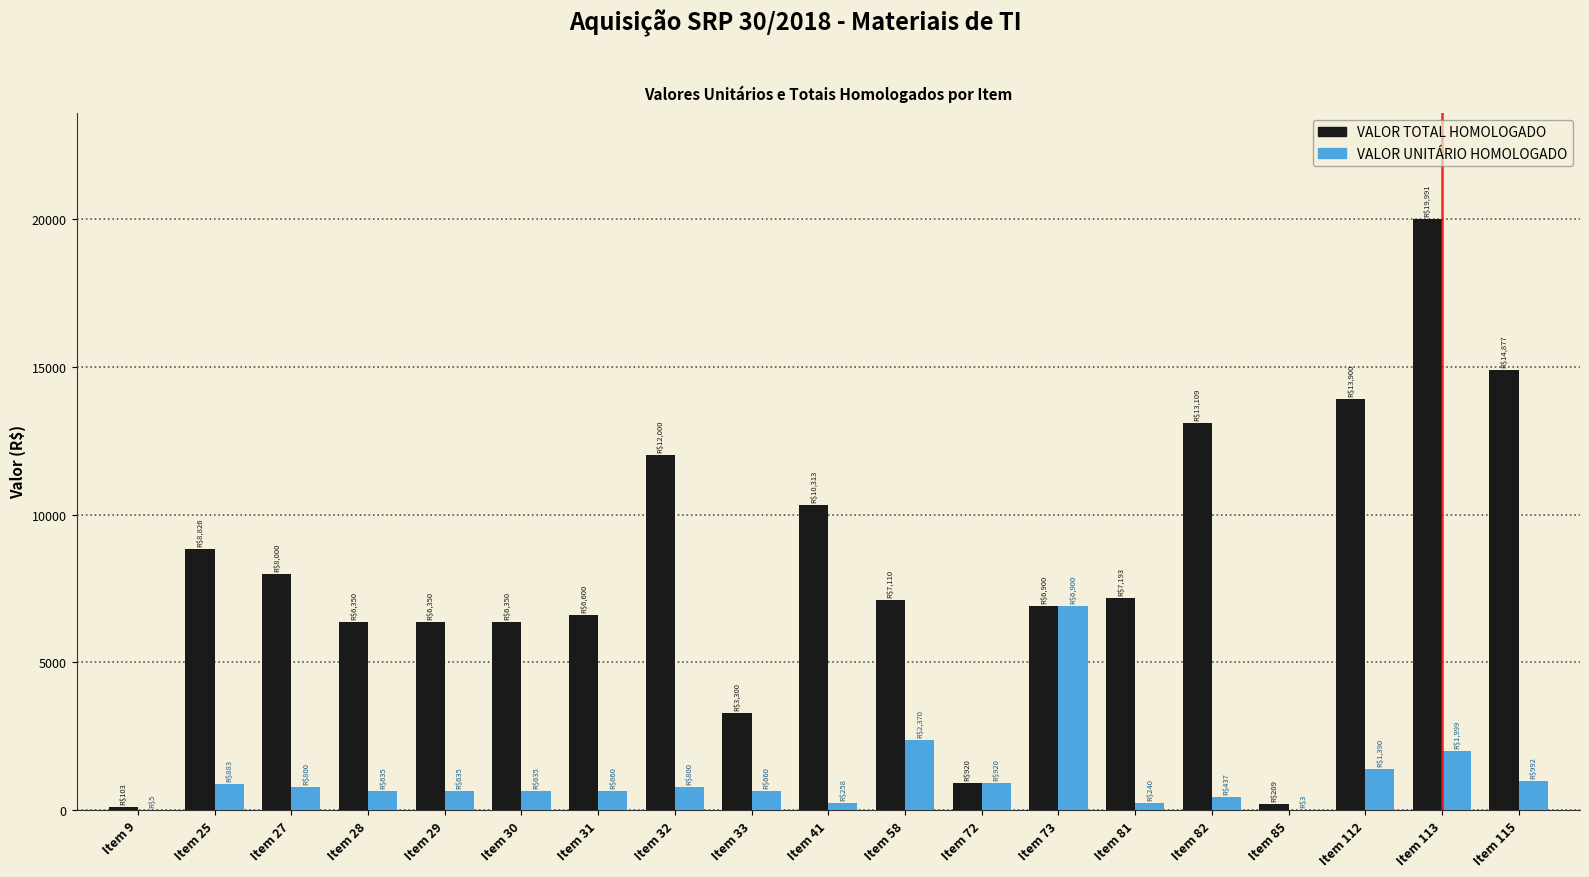

What is the highest value of the VALOR UNITÁRIO HOMOLOGADO series?

6900.0